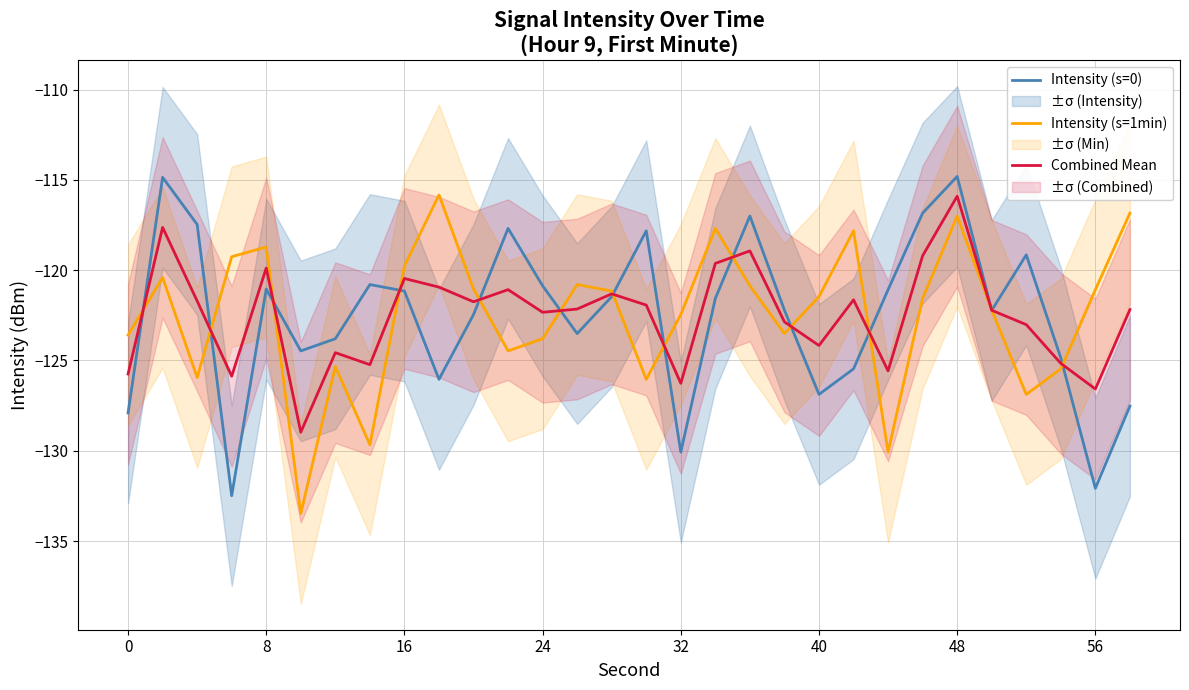

Which series ends up on top after the final intersection of Intensity (s=0) and Intensity (s=1min)?

Intensity (s=1min)